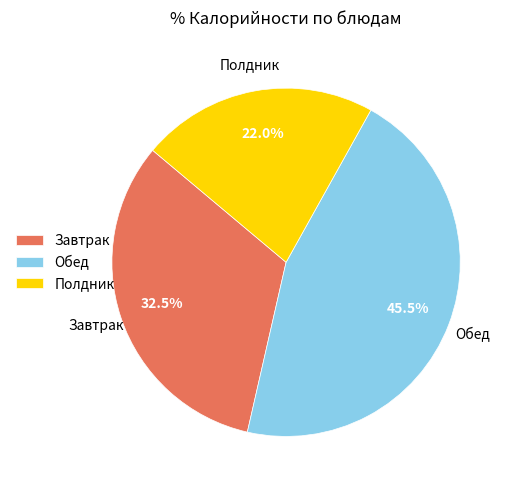

What percentage is NOT represented by Полдник?

78.0%